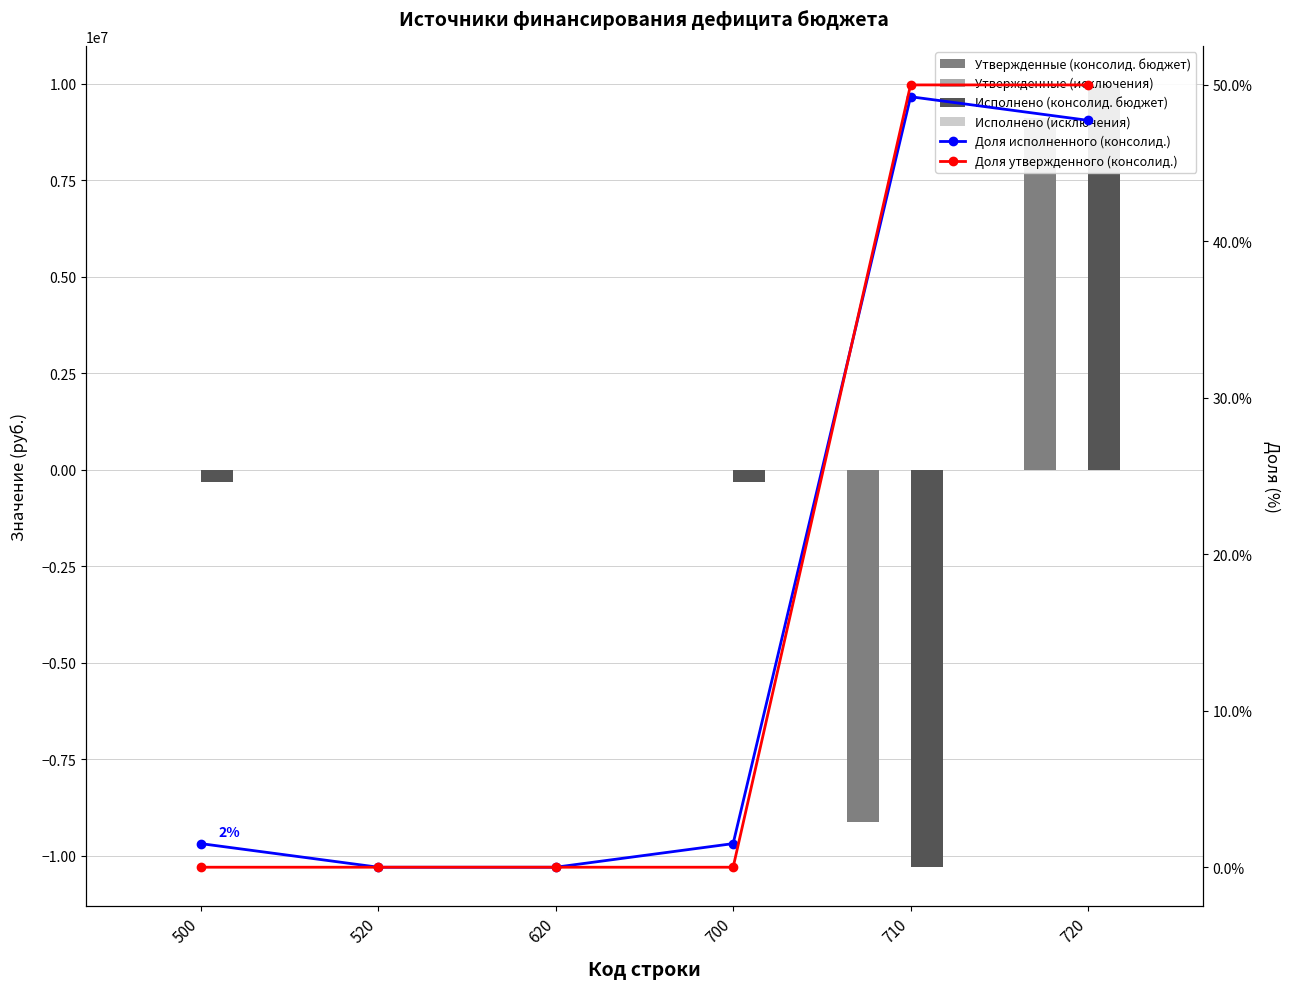

At which category is the sum across all series the highest?

720